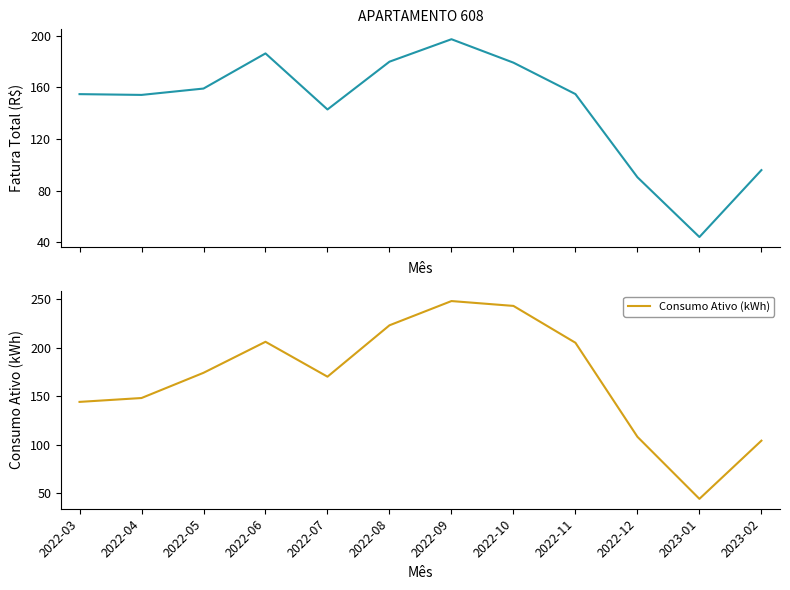

Reading left to right, extract all data points from this chart.

Fatura Total (R$): 2022-03=154.8	2022-04=154.2	2022-05=159.2	2022-06=186.4	2022-07=143.0	2022-08=180.0	2022-09=197.4	2022-10=179.2	2022-11=154.9	2022-12=90.4	2023-01=44.1	2023-02=96.0
Consumo Ativo (kWh): 2022-03=144.0	2022-04=148.0	2022-05=174.0	2022-06=206.0	2022-07=170.0	2022-08=223.0	2022-09=248.0	2022-10=243.0	2022-11=205.0	2022-12=108.0	2023-01=44.0	2023-02=104.0